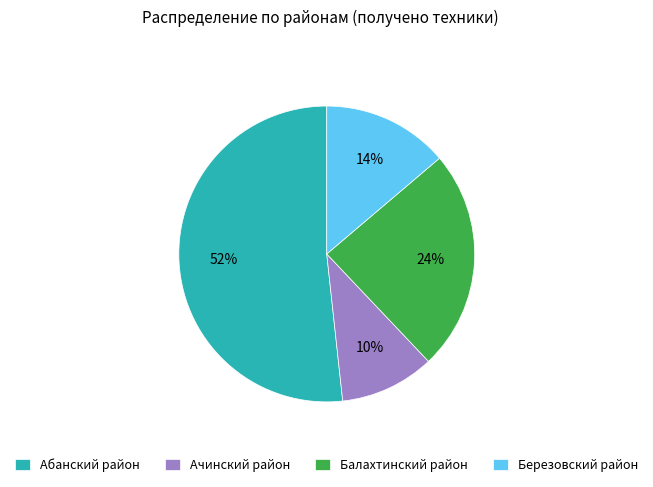

Count the number of slices in the pie.

4